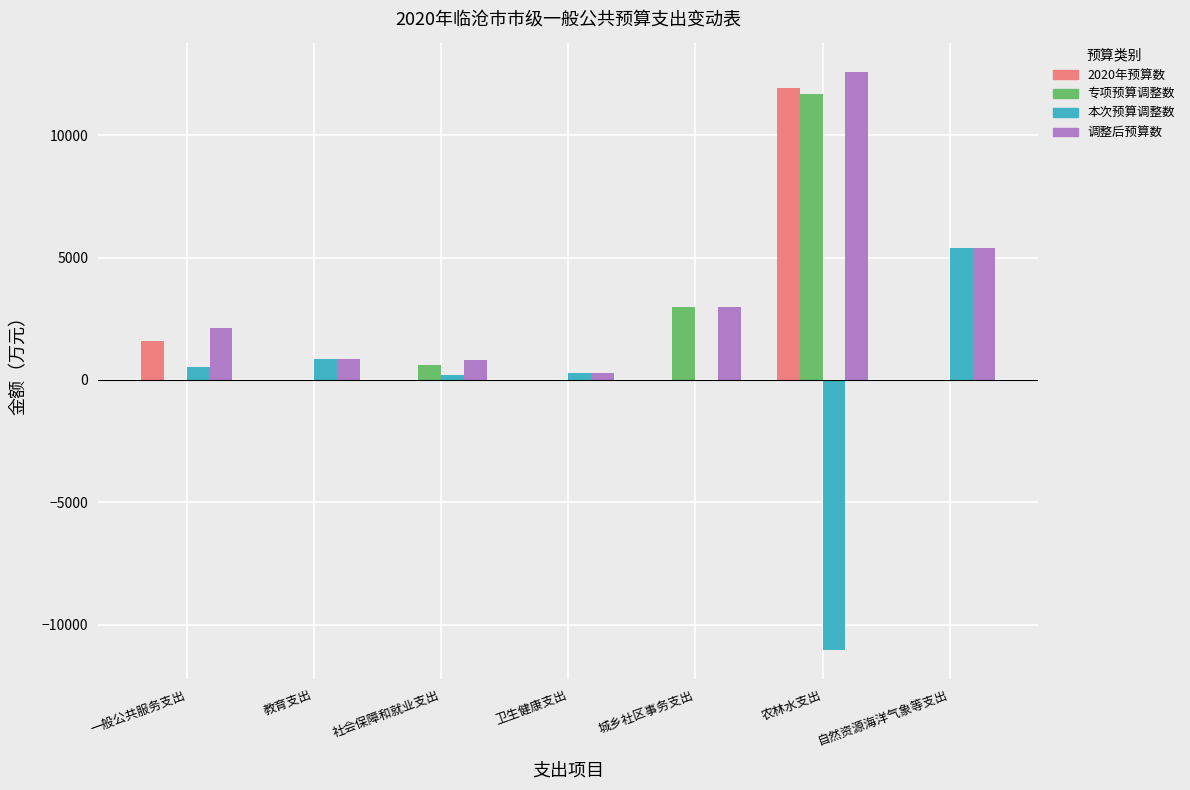

How many series are shown in this chart?

4